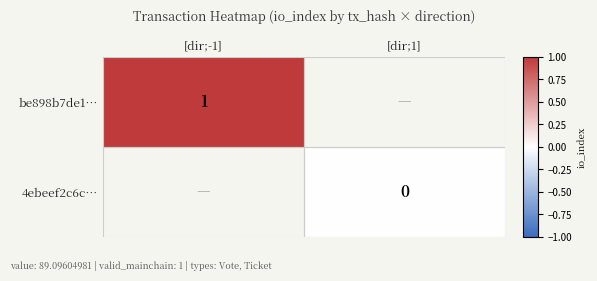

Which has a higher value, [dir;1] or [dir;-1]?

[dir;-1]